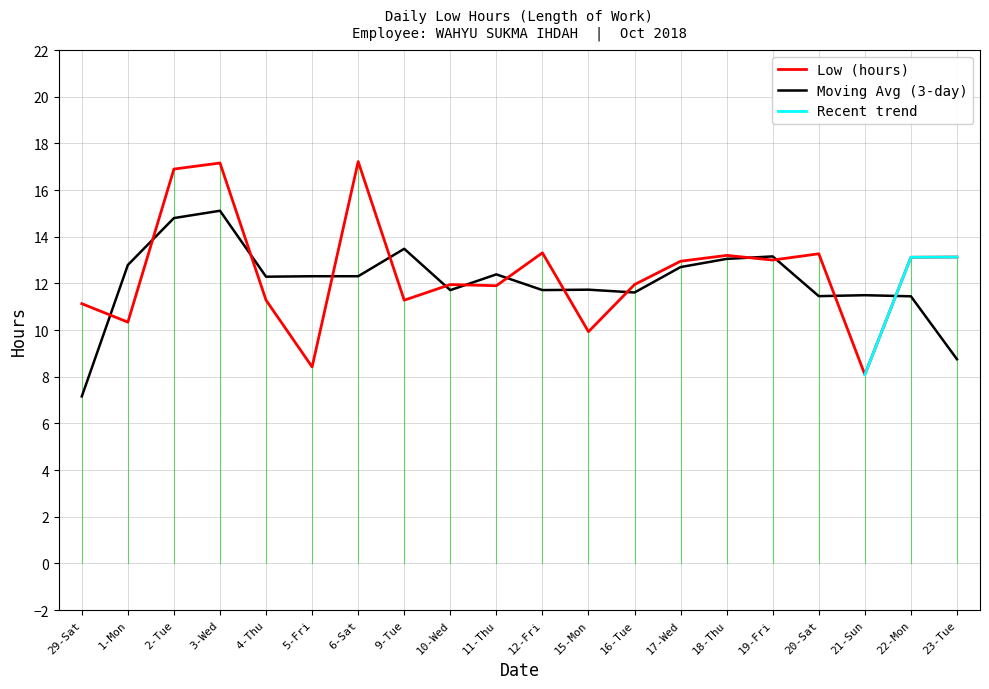

What is the ratio of the value at 3-Wed to the value at 1-Mon?

1.7